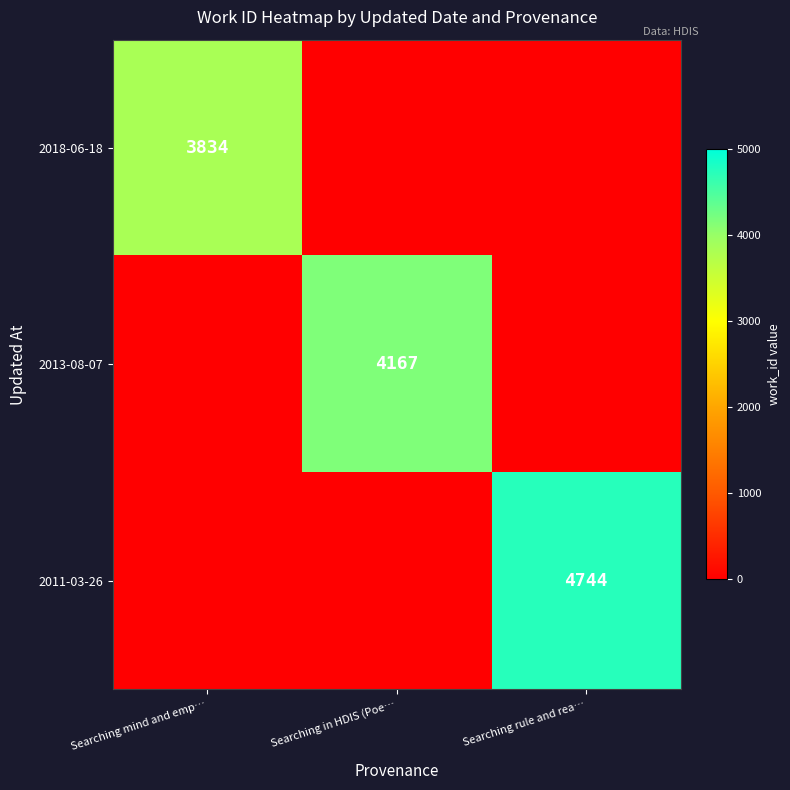

What is the spread (max minus min) of values at Searching mind and emp…?

3834